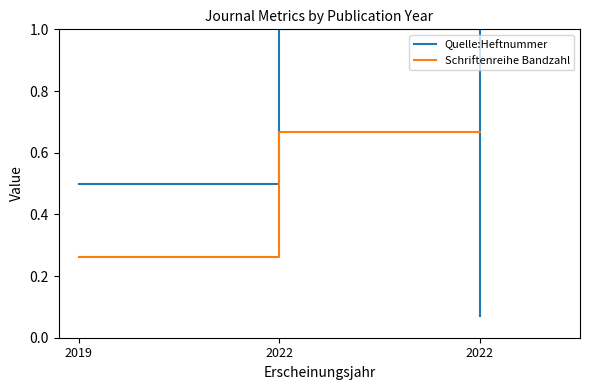

At which label does Schriftenreihe Bandzahl reach its minimum?

2019